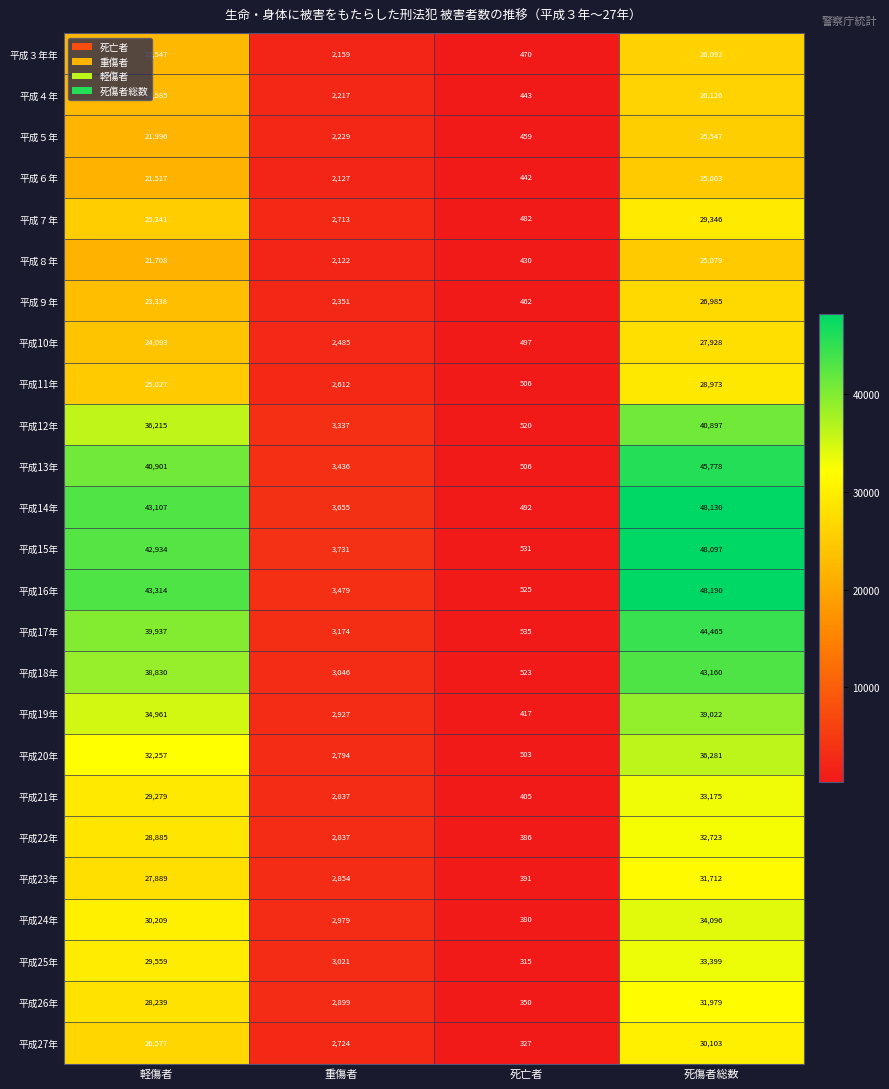

Between 死亡者 and 死傷者総数, which series saw the biggest shift?

平成16年